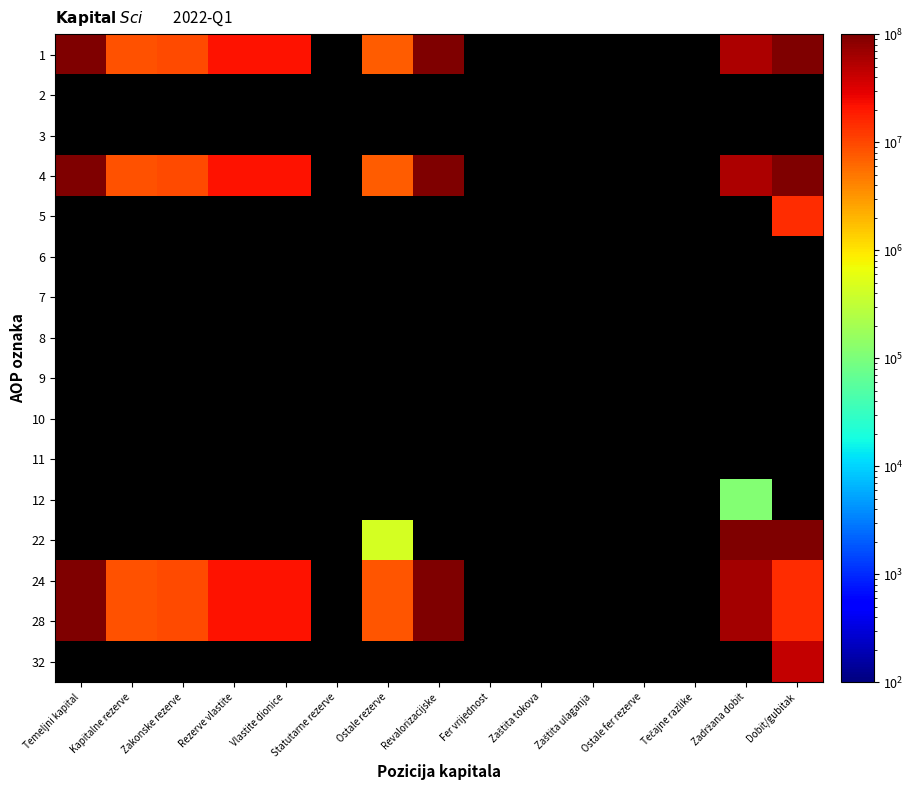

Count the number of data series in this chart.

16